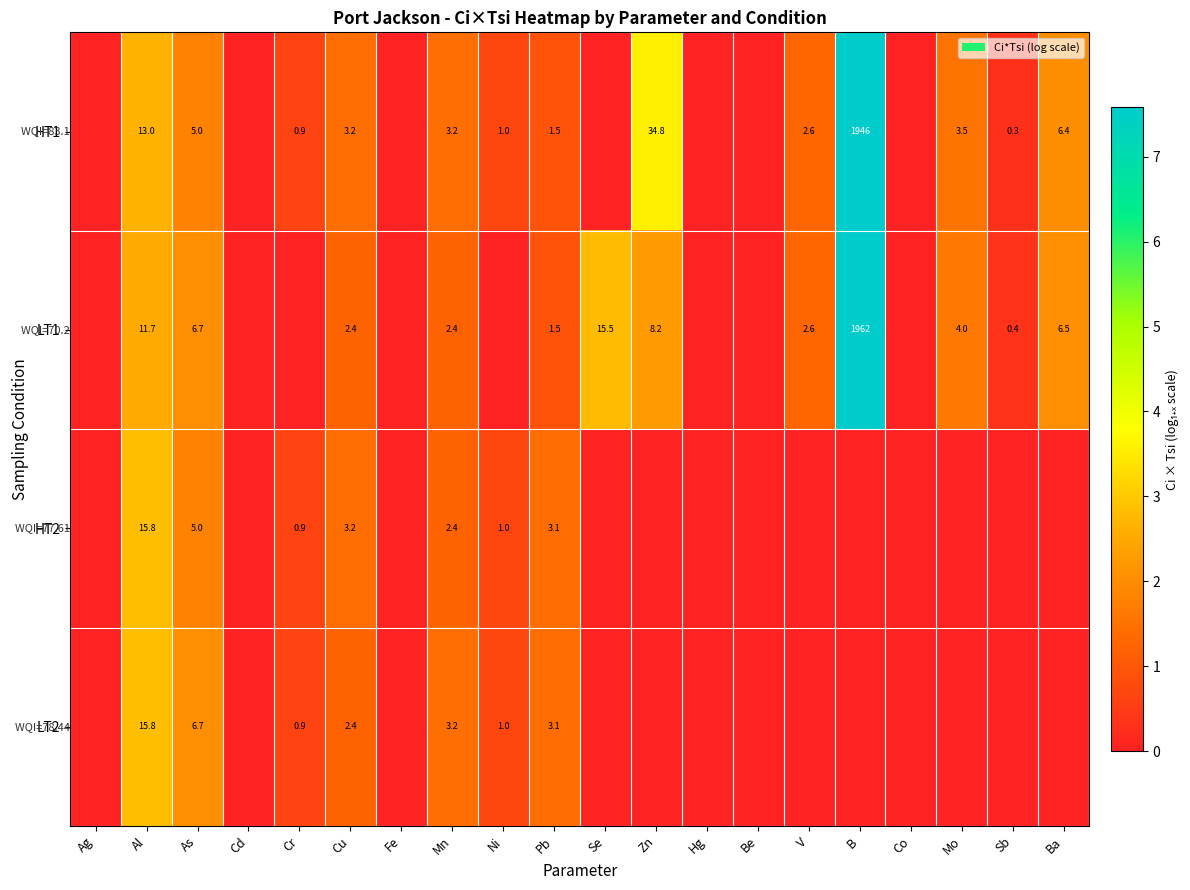

Which has a higher value, Mn or Zn?

Zn